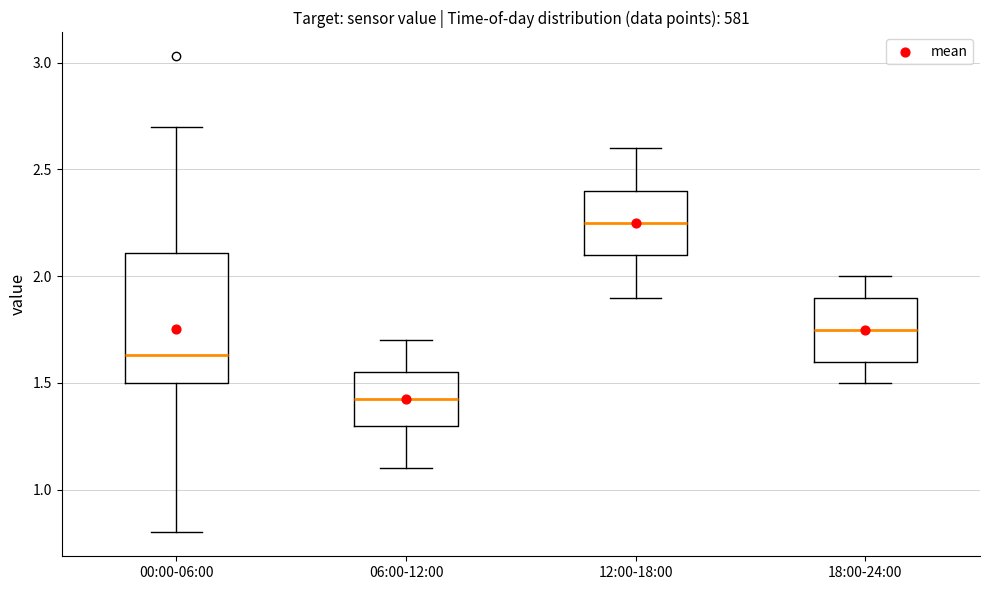

Which box's median line is the lowest?

06:00-12:00